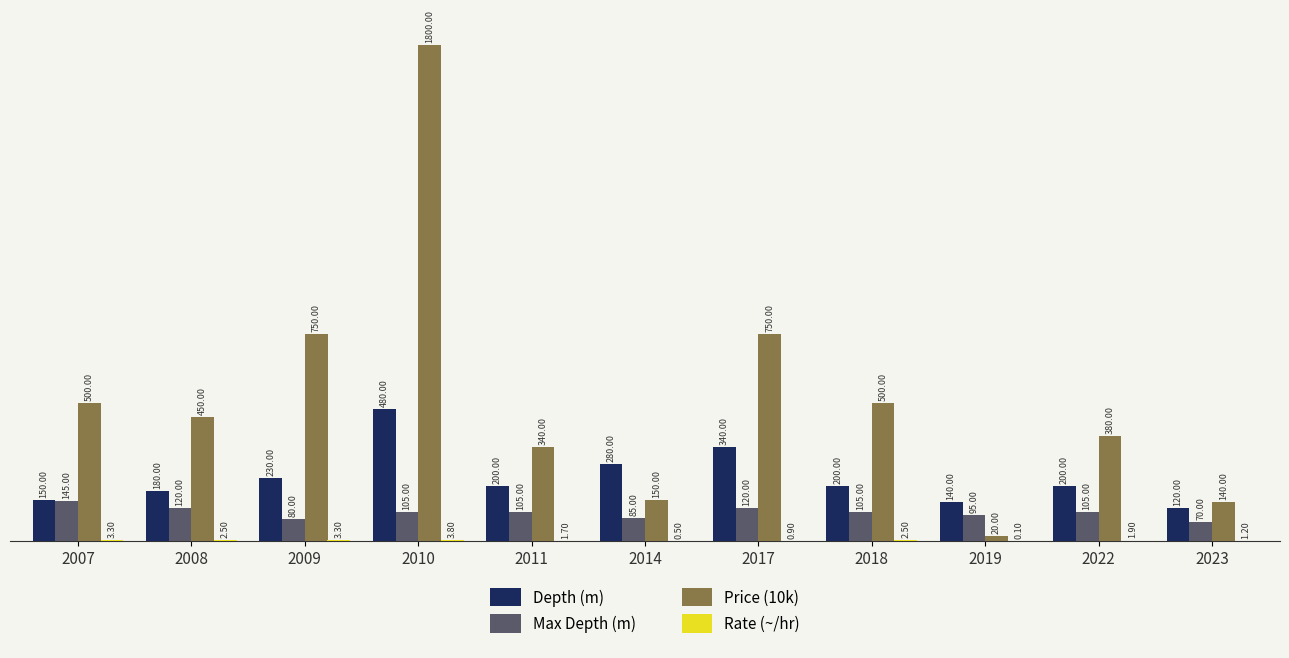

How many groups of bars are there?

11